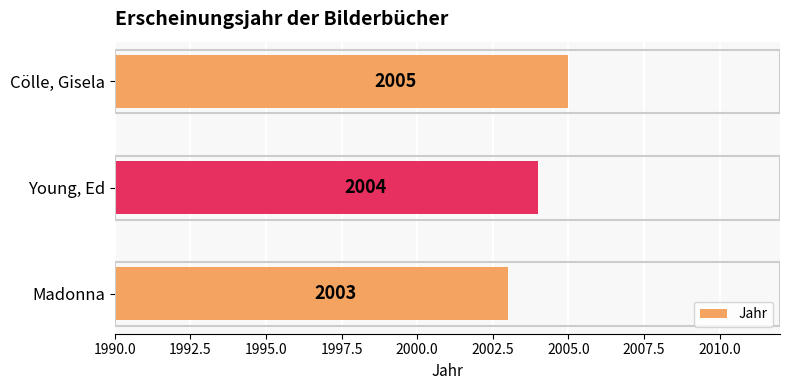

How many bars are there in total?

3